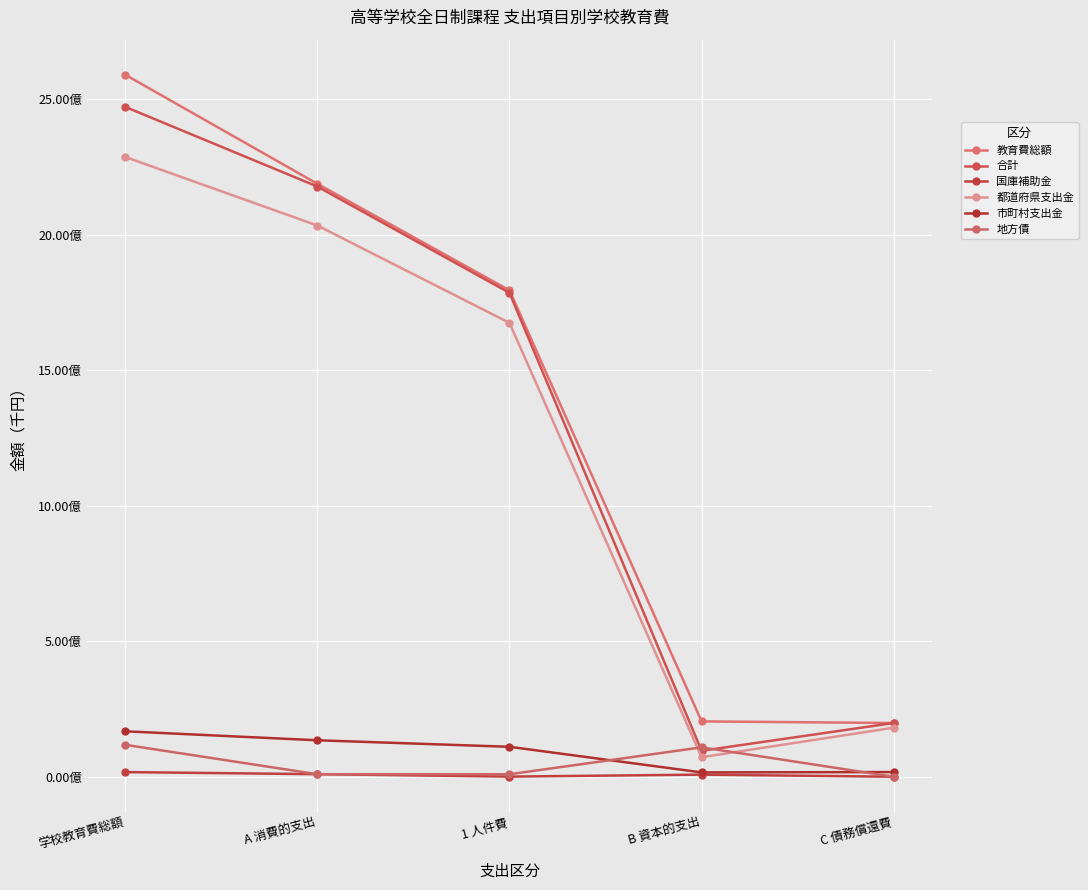

The 合計 series shows 1786052686 at 1 人件費. True or false?

True